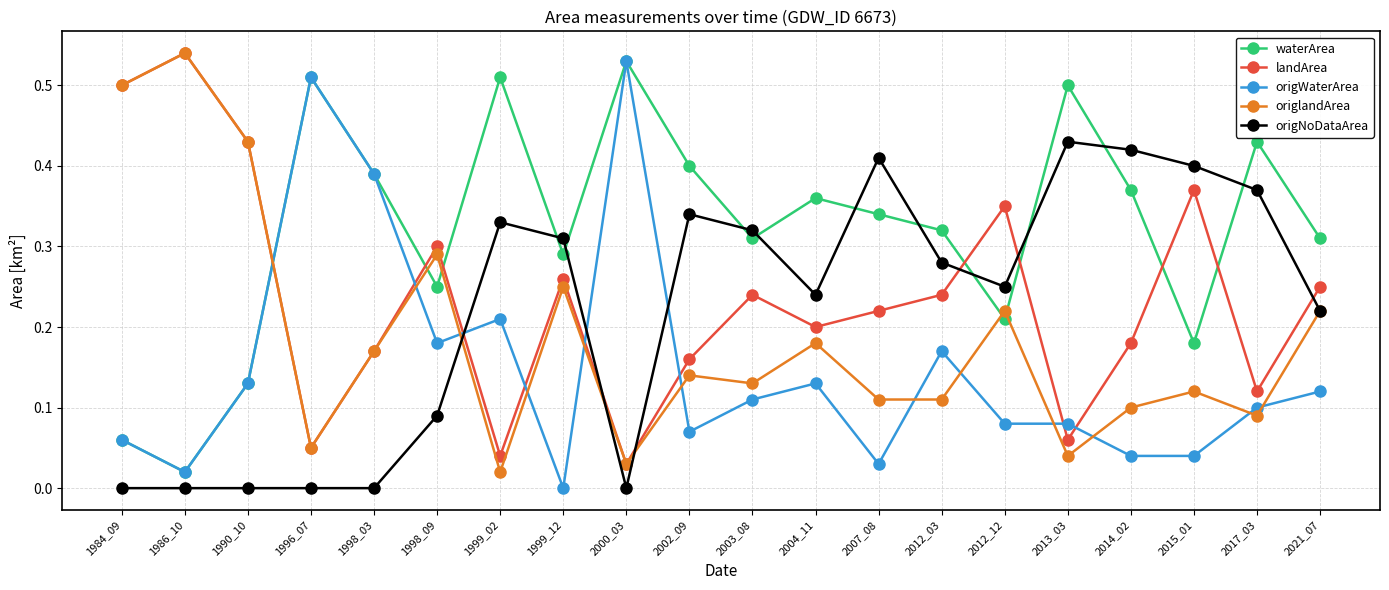

How many lines are shown in the chart?

5